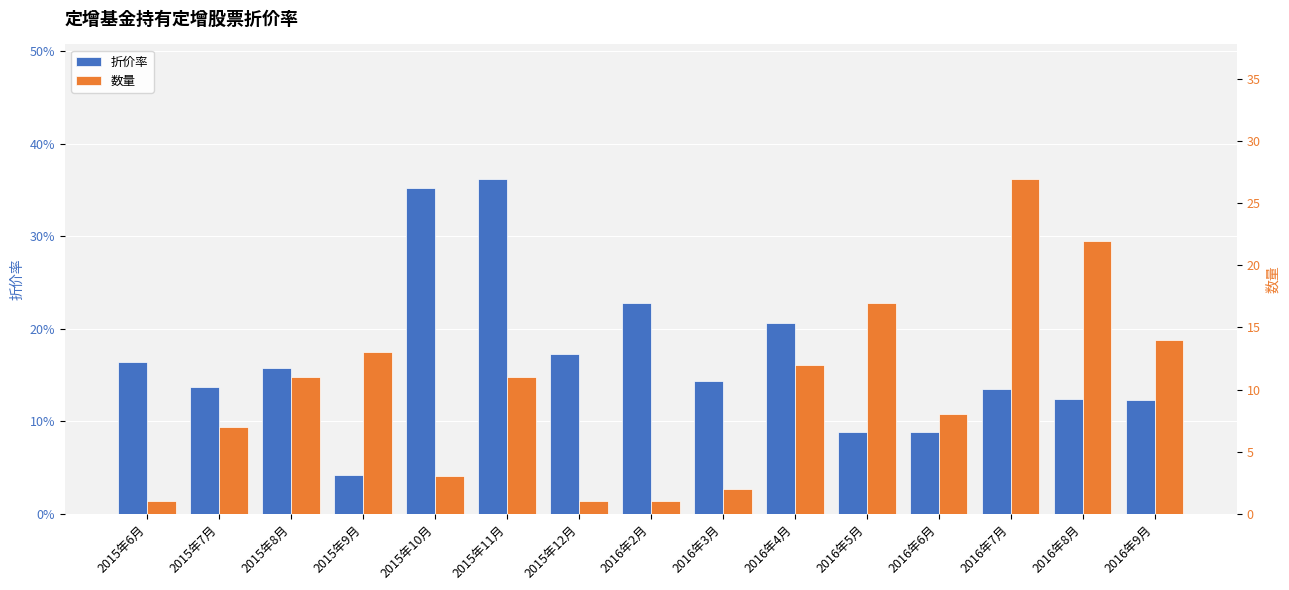

What is the spread (max minus min) of values at 2016年7月?

26.9